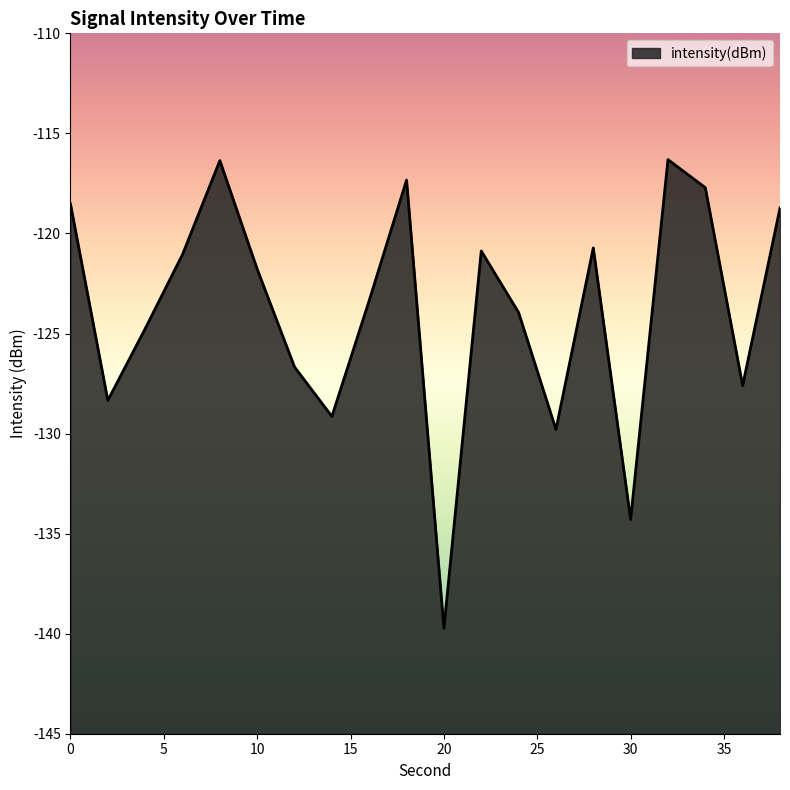

Between 16 and 10, which is larger?

10